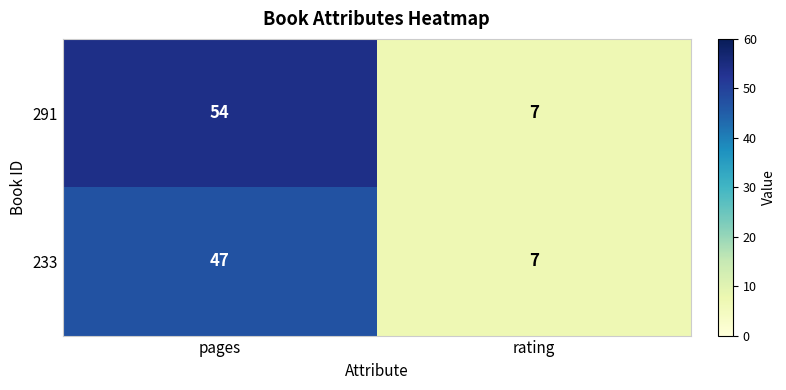

What is the sum of the 291 values at pages and rating?

61